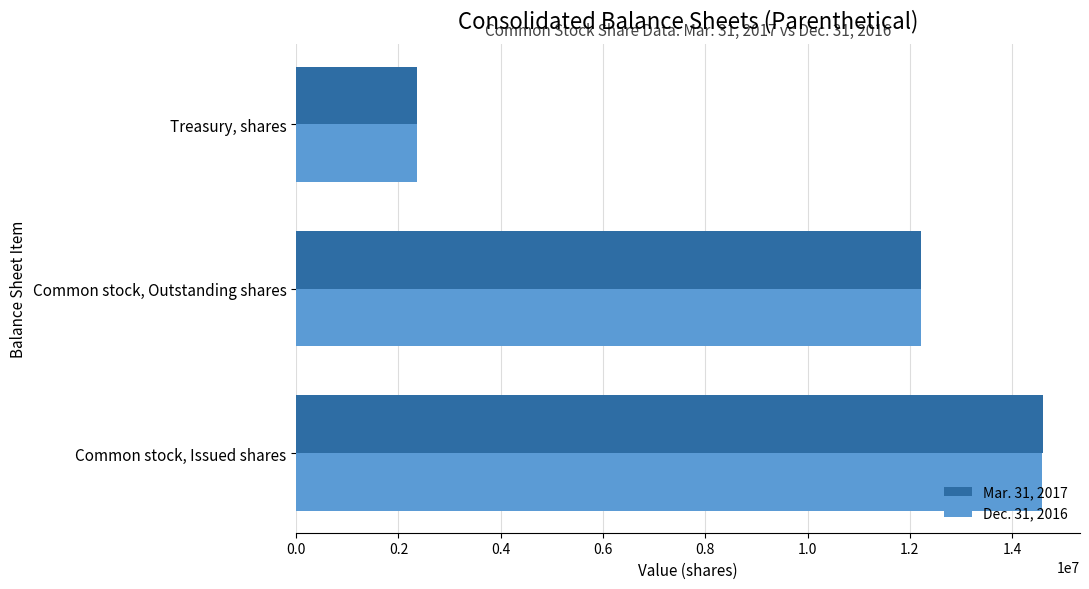

What is the average value of the Mar. 31, 2017 series?

9730213